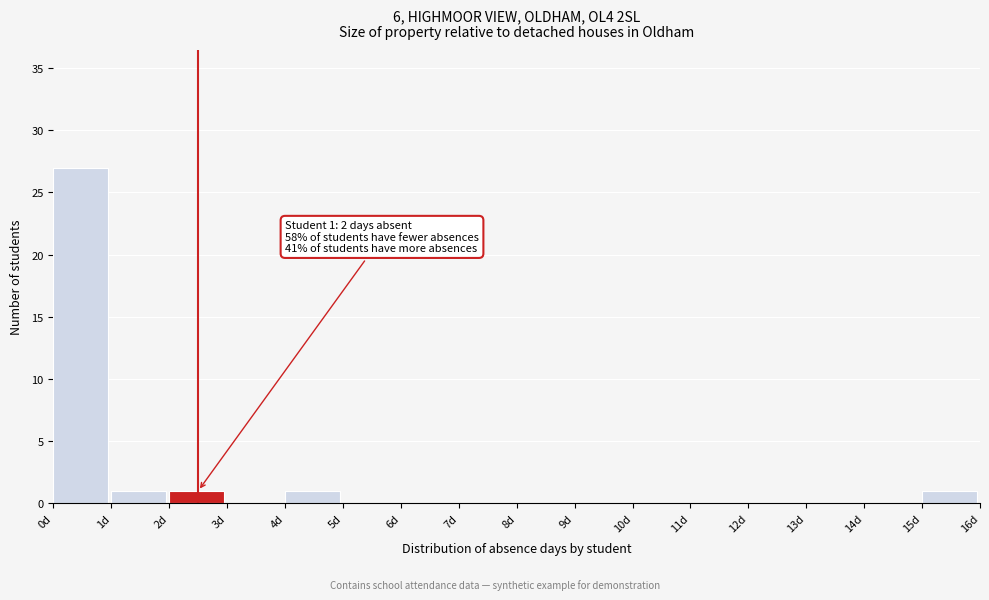

Which range on the x-axis has the tallest bar?

0 to 1